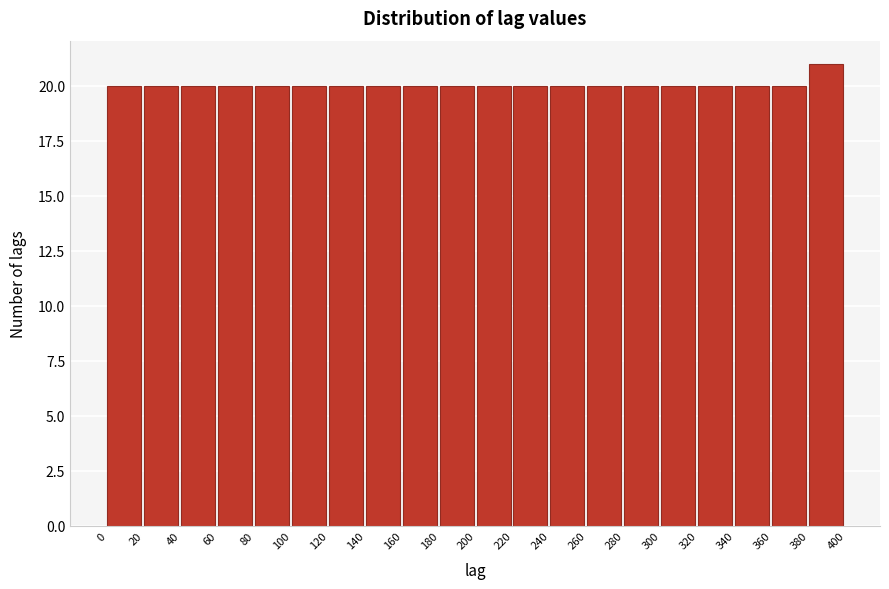

Reading left to right, transcribe this chart: for each bar, give the range it covers on the x-axis and its height. The values are not printed on the chart, so give them approximately, as read against the axis.

0 to 20: 20
20 to 40: 20
40 to 60: 20
60 to 80: 20
80 to 100: 20
100 to 120: 20
120 to 140: 20
140 to 160: 20
160 to 180: 20
180 to 200: 20
200 to 220: 20
220 to 240: 20
240 to 260: 20
260 to 280: 20
280 to 300: 20
300 to 320: 20
320 to 340: 20
340 to 360: 20
360 to 380: 20
380 to 400: 21